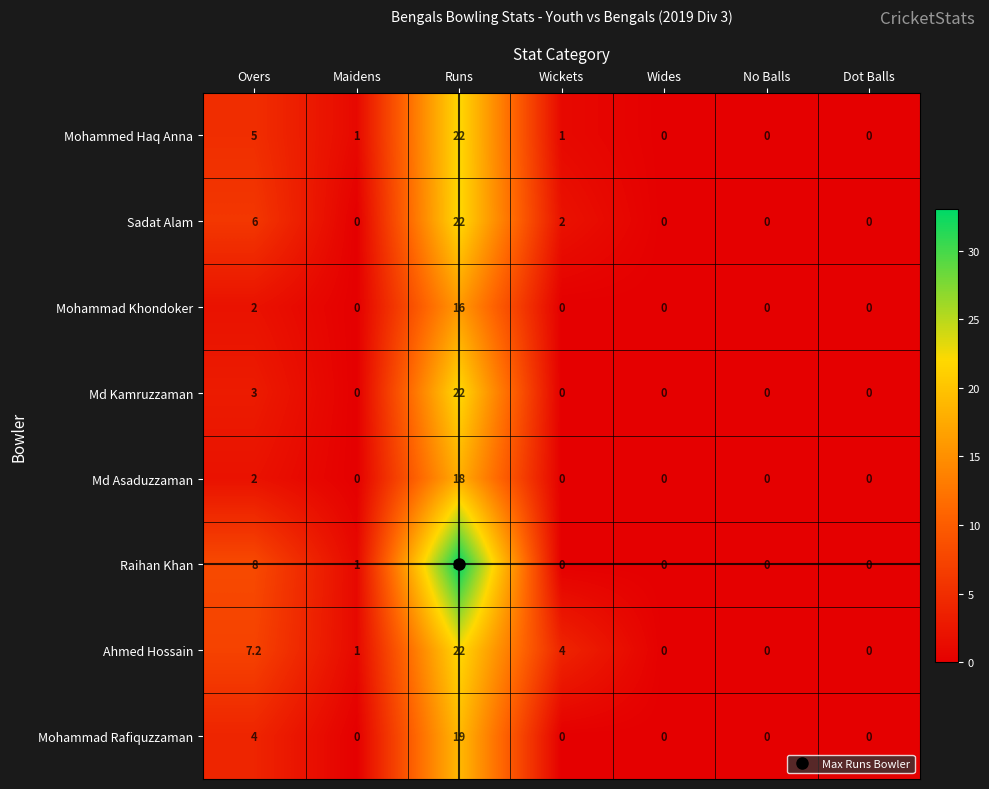

How many values in the Mohammad Rafiquzzaman series exceed 0?

2